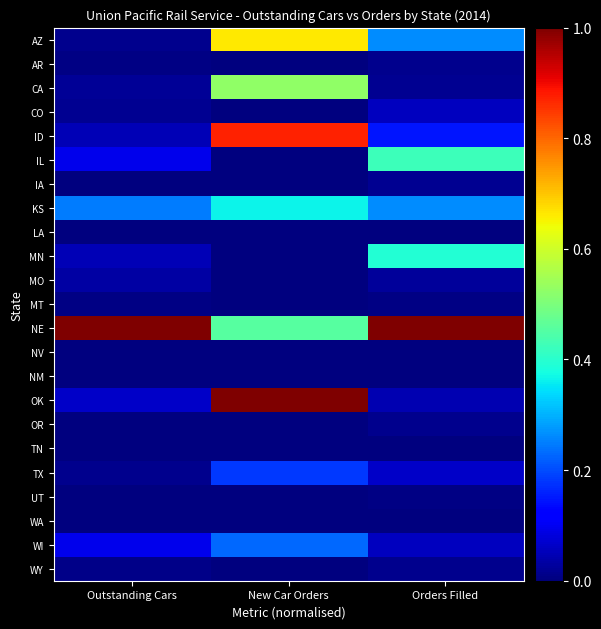

How many data points does each series have?

3